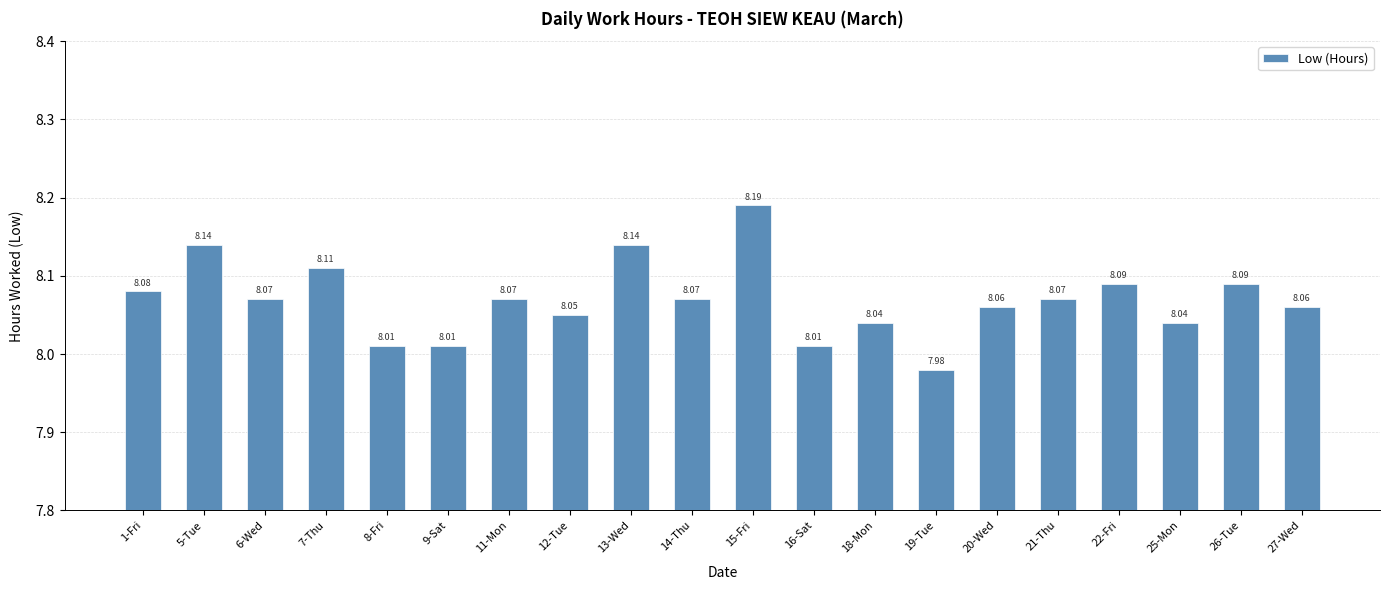

What is the difference between the values at 26-Tue and 8-Fri?

0.1